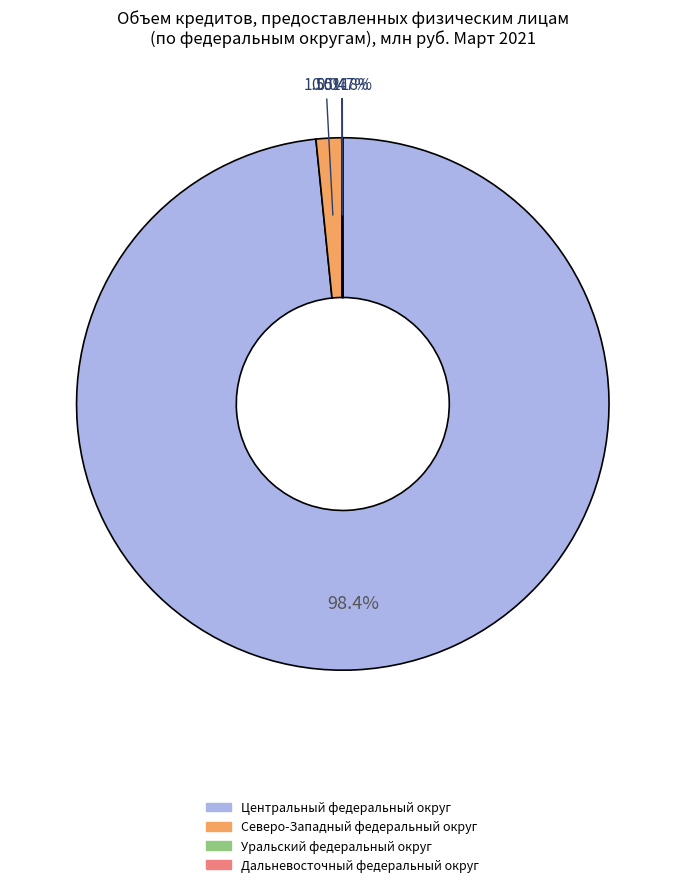

Does any single category account for the majority?

Yes